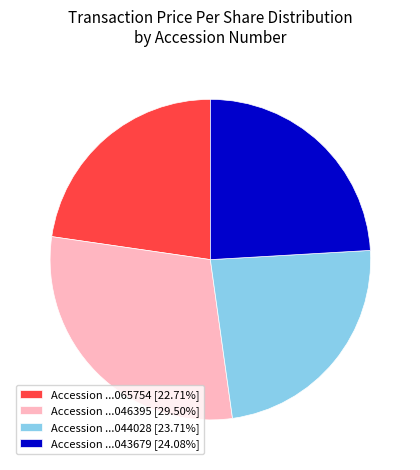

Combined, do Accession ...046395 [29.50%] and Accession ...044028 [23.71%] account for over 50%?

Yes